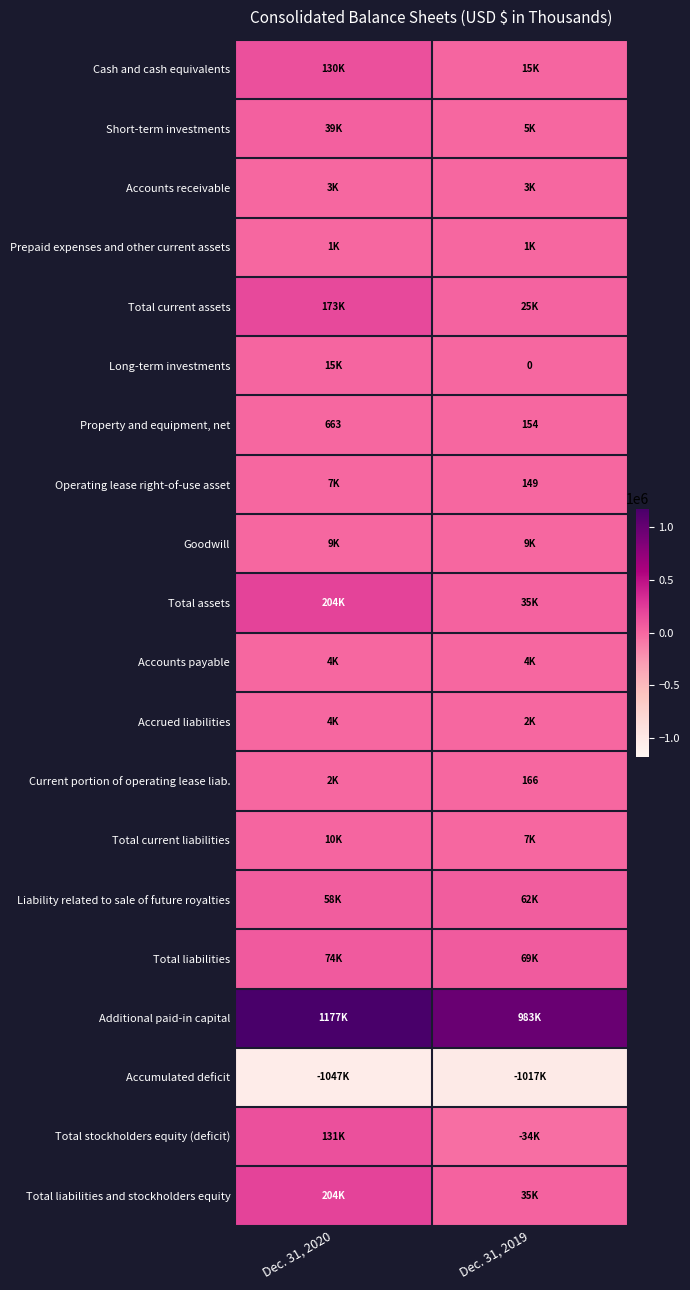

How many data points in Property and equipment, net are less than 663?

1